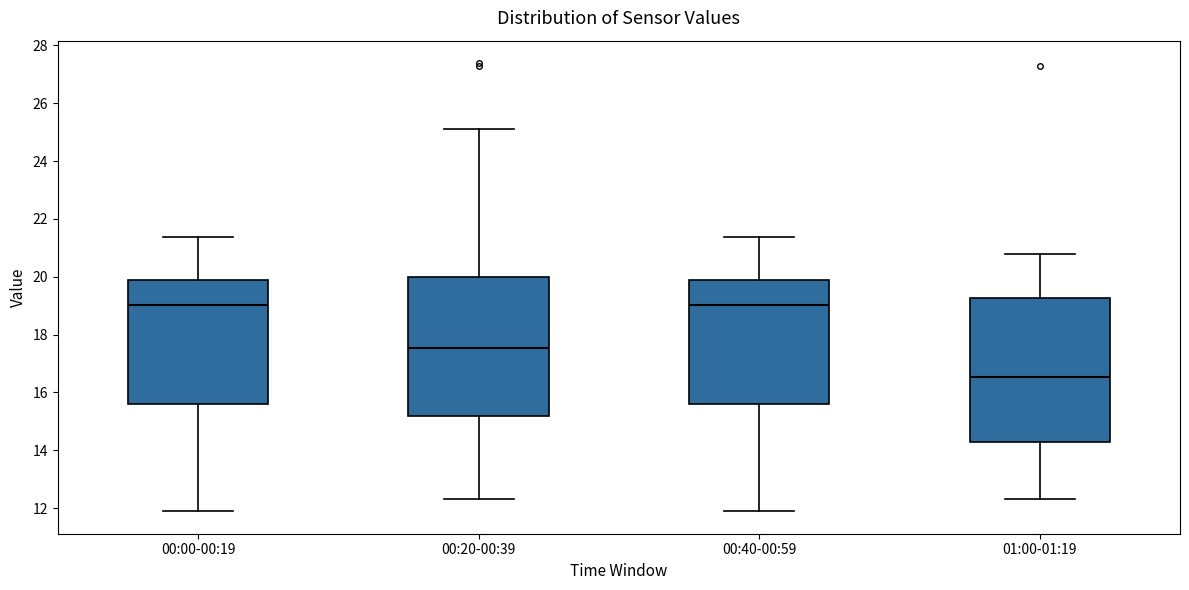

Reading left to right, transcribe this box plot: for each box, give where its median line is, the range the box spans, and where its two whiskers end, as read against the y-axis. The values are not printed on the chart, so give them approximately, as read against the axis.

00:00-00:19: median 19.0, box 15.6 to 19.8, whiskers 11.8 to 21.4
00:20-00:39: median 17.6, box 15.2 to 20.0, whiskers 12.4 to 25.2
00:40-00:59: median 19.0, box 15.6 to 19.8, whiskers 11.8 to 21.4
01:00-01:19: median 16.6, box 14.4 to 19.2, whiskers 12.4 to 20.8